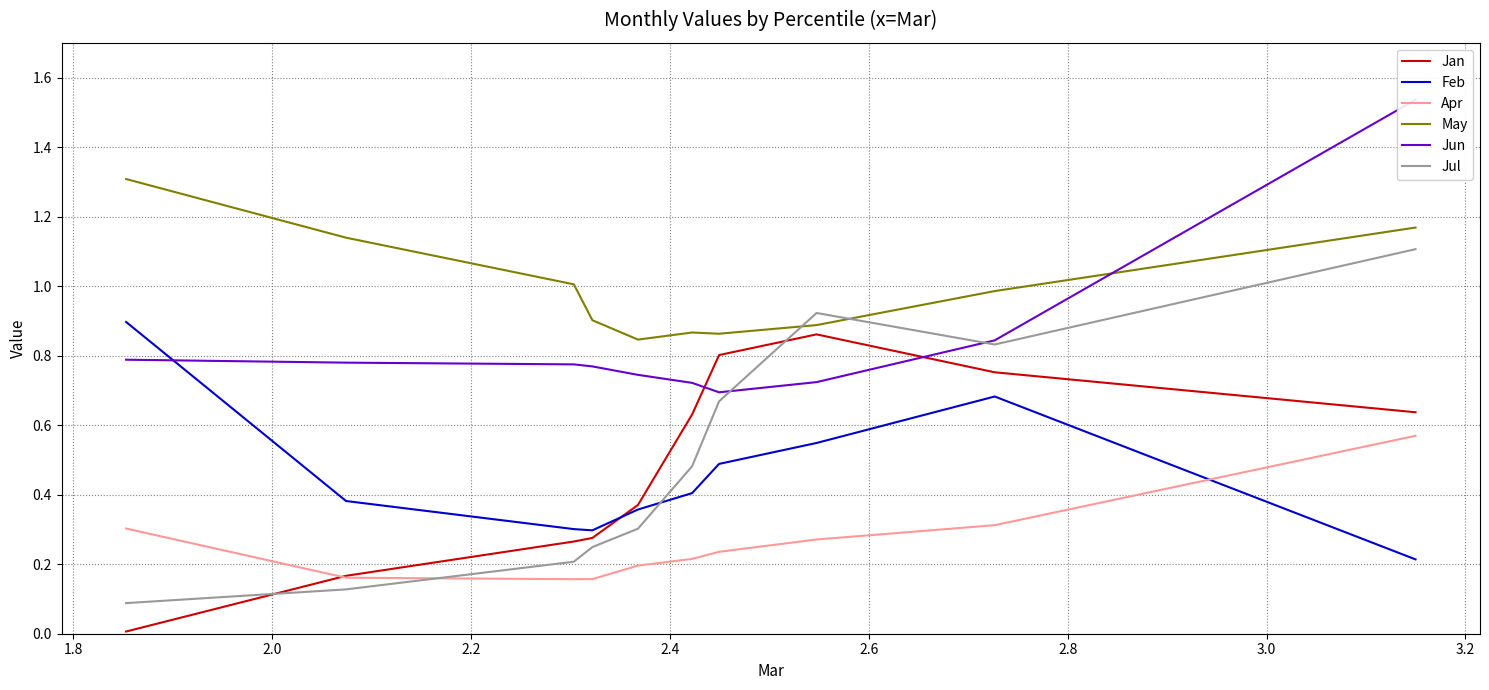

Does the chart display data point markers on the line(s)?

No